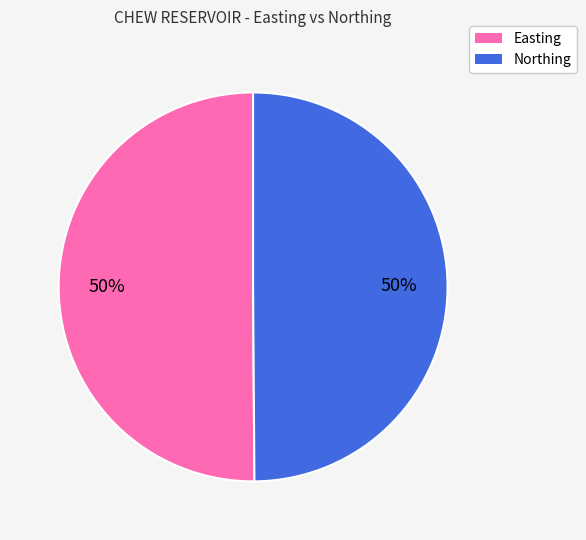

What is the ratio of the value at Easting to the value at Northing?

1.0